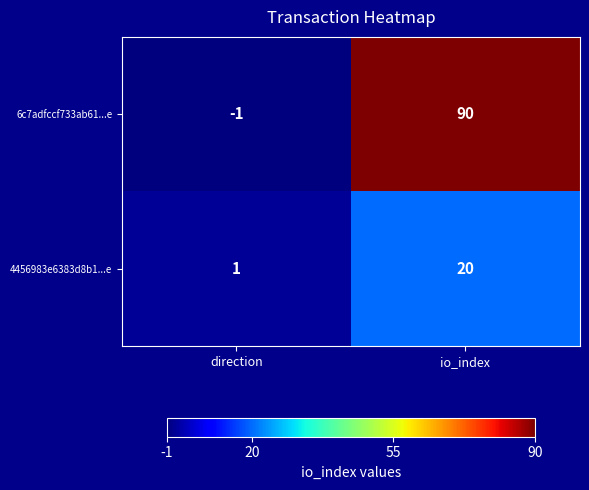

At how many categories does at least one series exceed 2?

1